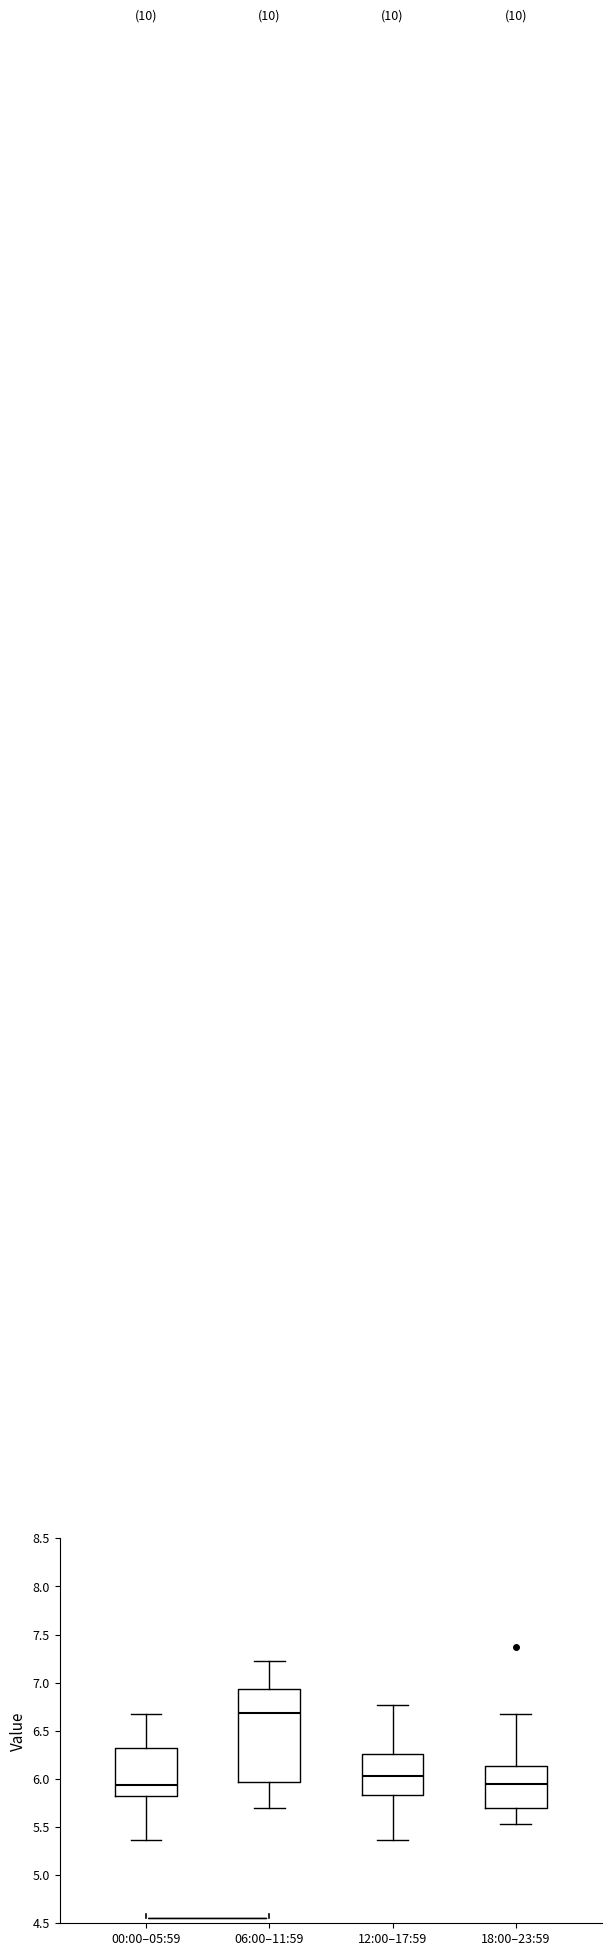

Reading left to right, transcribe this box plot: for each box, give where its median line is, the range the box spans, and where its two whiskers end, as read against the y-axis. The values are not printed on the chart, so give them approximately, as read against the axis.

00:00–05:59: median 5.95, box 5.85 to 6.30, whiskers 5.35 to 6.65
06:00–11:59: median 6.70, box 5.95 to 6.95, whiskers 5.70 to 7.25
12:00–17:59: median 6.05, box 5.85 to 6.25, whiskers 5.35 to 6.75
18:00–23:59: median 5.95, box 5.70 to 6.15, whiskers 5.55 to 6.65